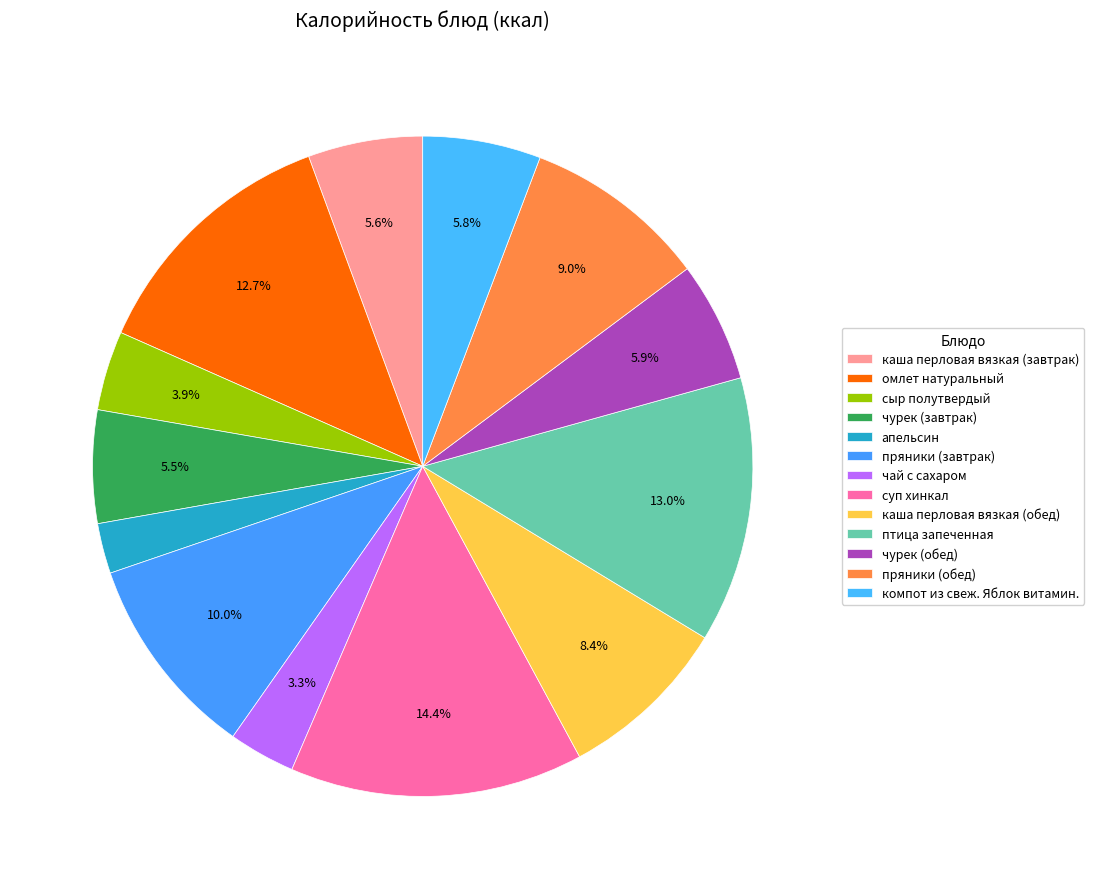

How many slices are in this pie chart?

13